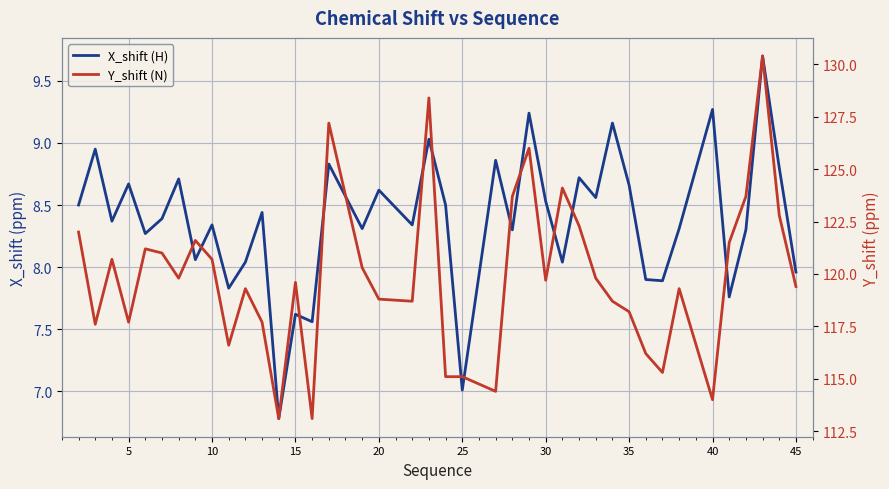

True or false: X_shift (H) has a value of 4.4 at 20.

False